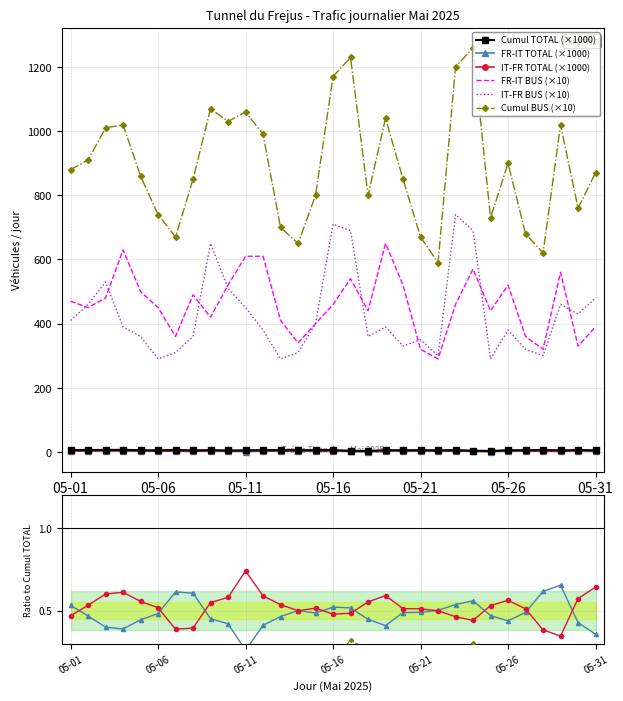

What is the difference between the second highest and second lowest values in the IT-FR TOTAL series?

2.2